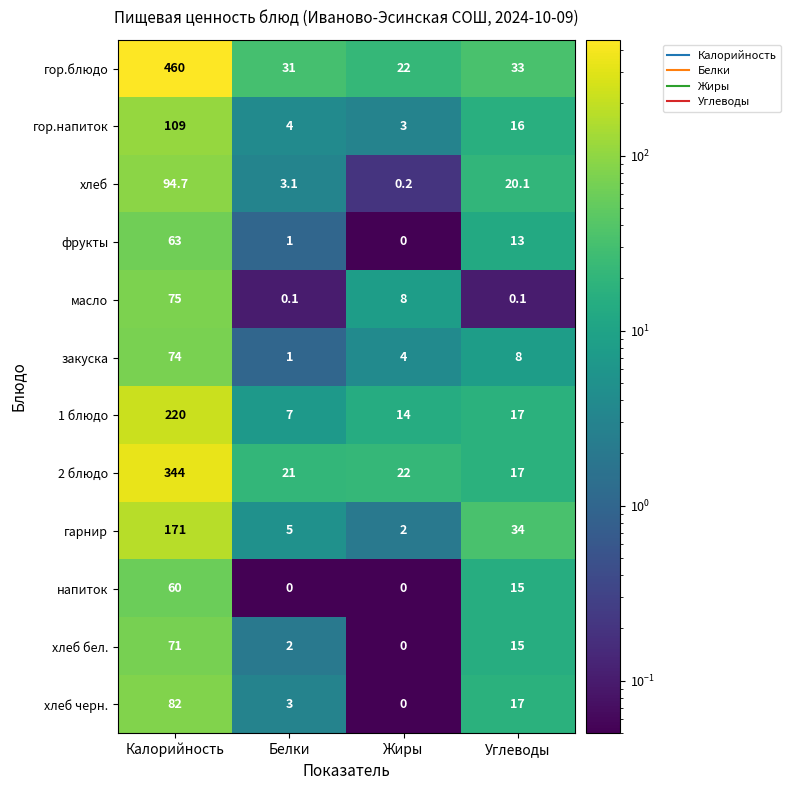

Between Калорийность and Жиры, which series saw the biggest shift?

гор.блюдо